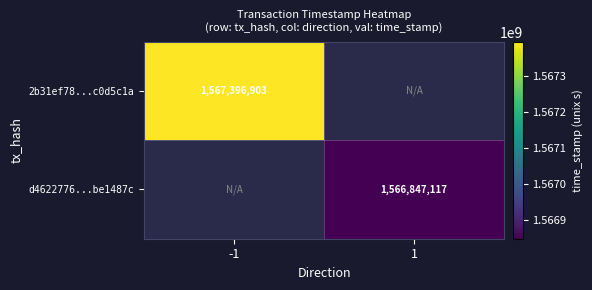

Is the value of 2b31ef78...c0d5c1a at -1 greater than the value of d4622776...be1487c at 1?

Yes